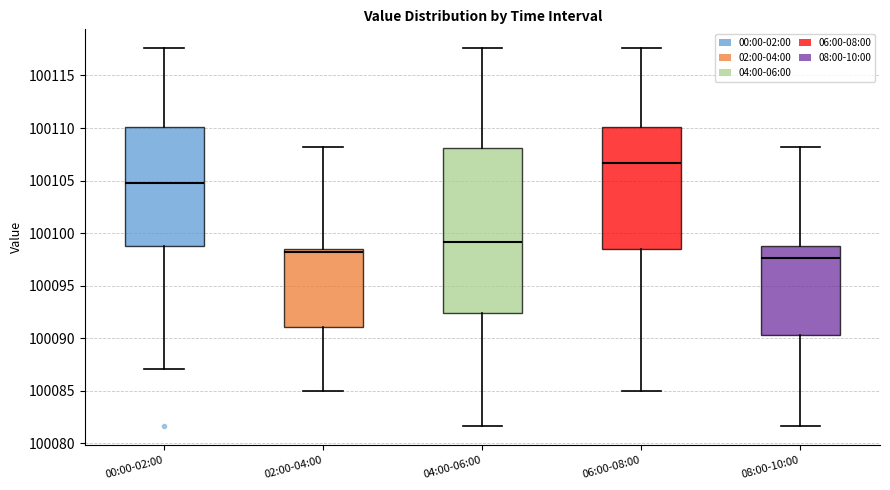

Where does the lower whisker of the box for 08:00-10:00 end on the y-axis? The values are not printed on the chart, so give them approximately, as read against the axis.

100081.5